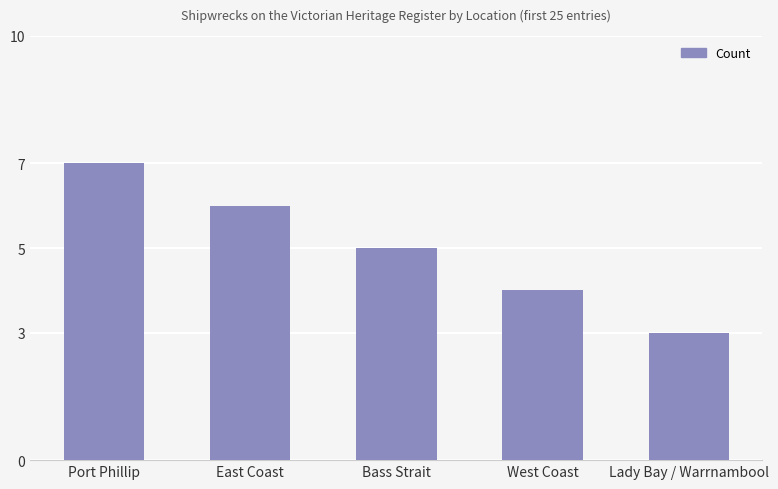

List the labels in order of value, largest first.

Port Phillip, East Coast, Bass Strait, West Coast, Lady Bay / Warrnambool